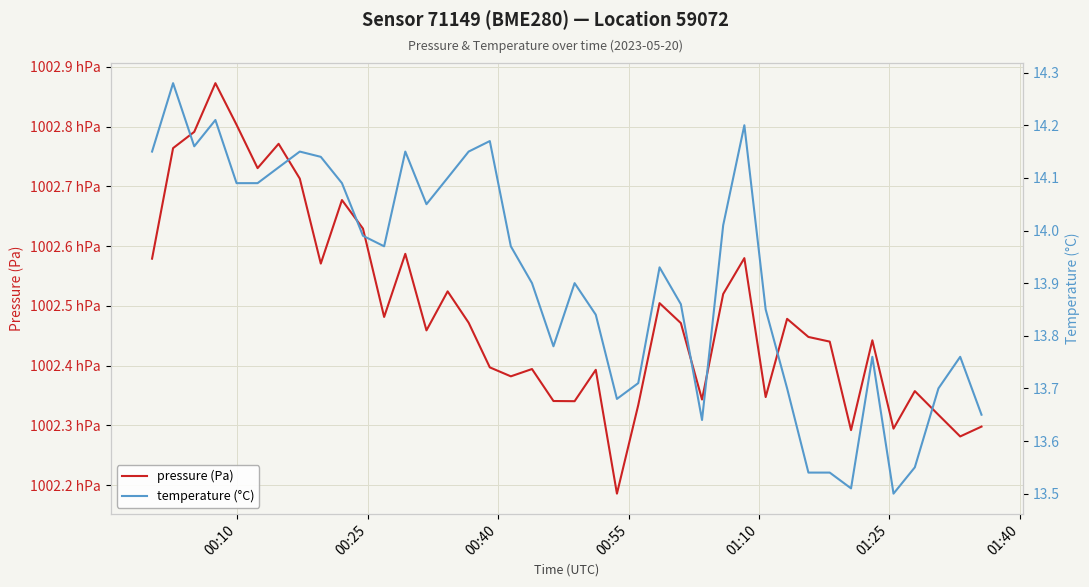

Which series has the largest range (max minus min)?

pressure (Pa)